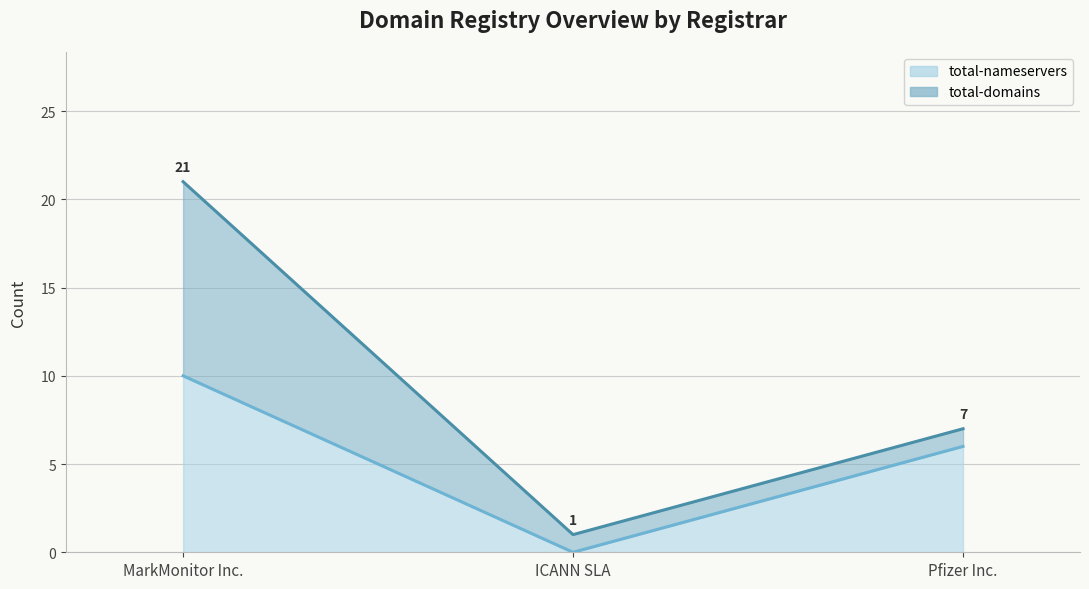

Is it true that total-domains (line) equals 21 at MarkMonitor Inc.?

True